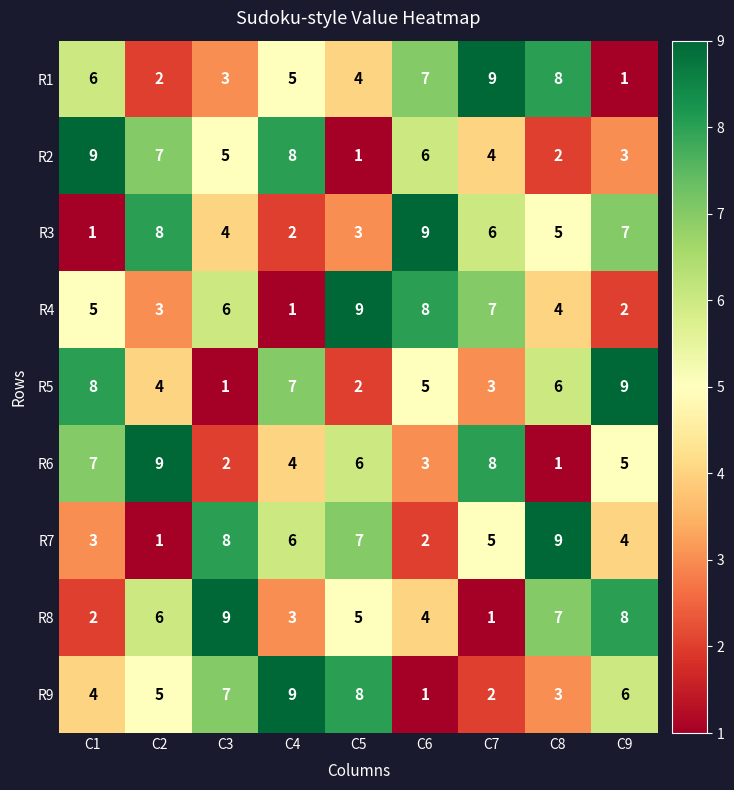

At C9, list the series in order from smallest to largest.

R1, R4, R2, R7, R6, R9, R3, R8, R5